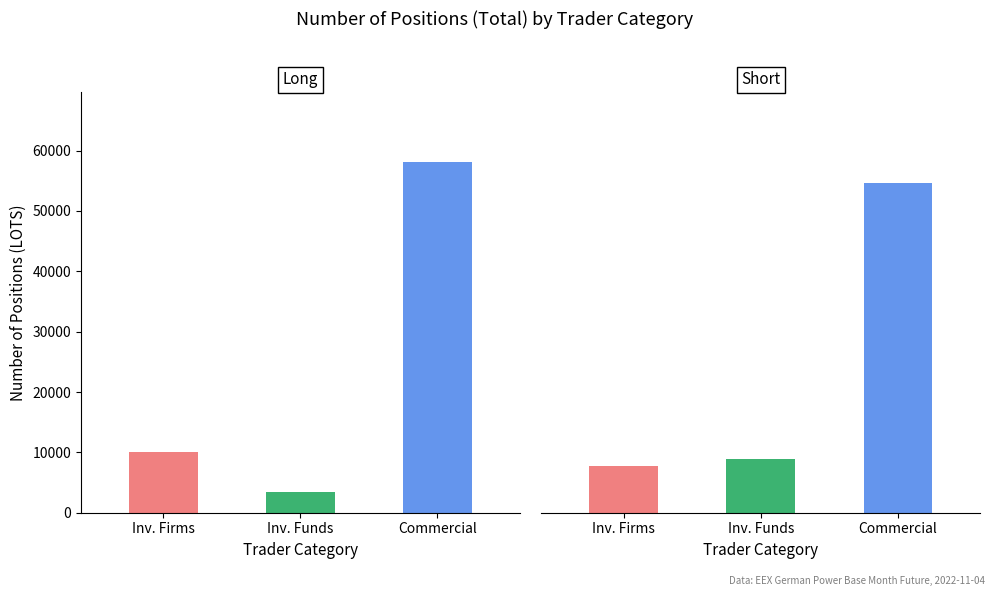

What is the difference between the maximum and minimum values?

54579.6